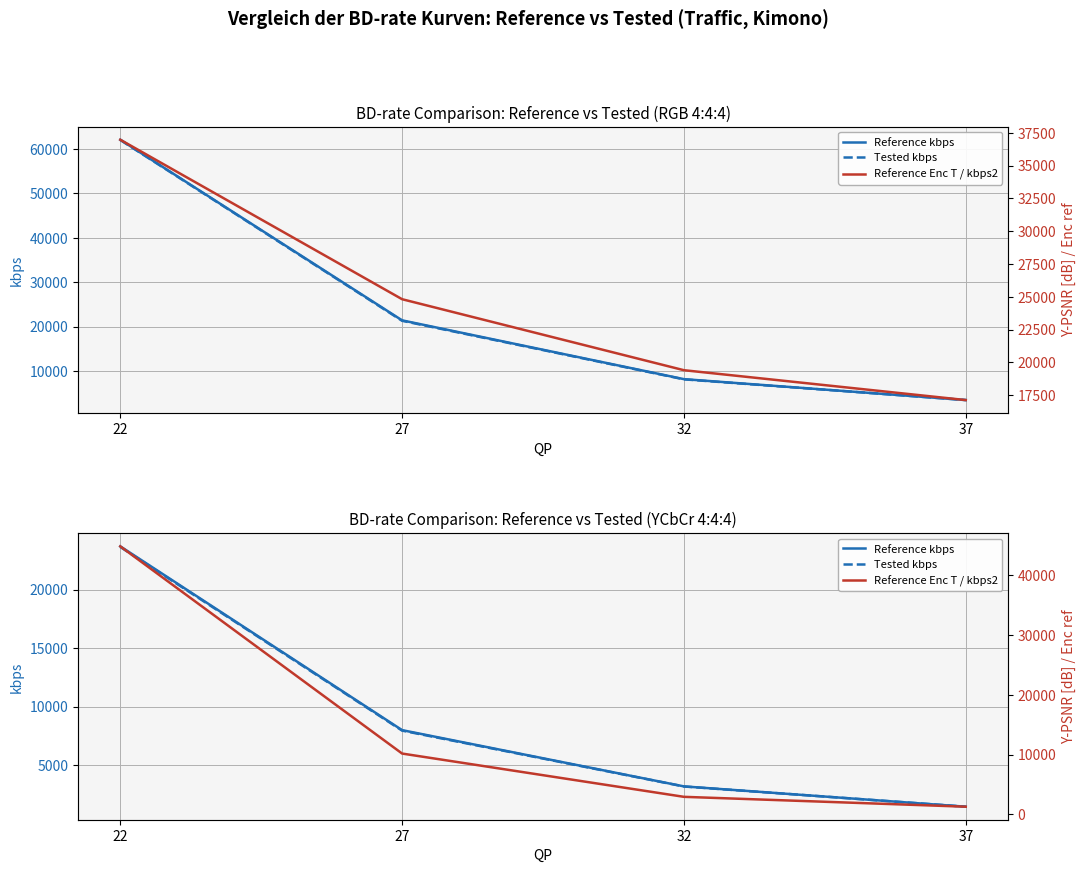

What is the sum of all Reference kbps values?

36283.9